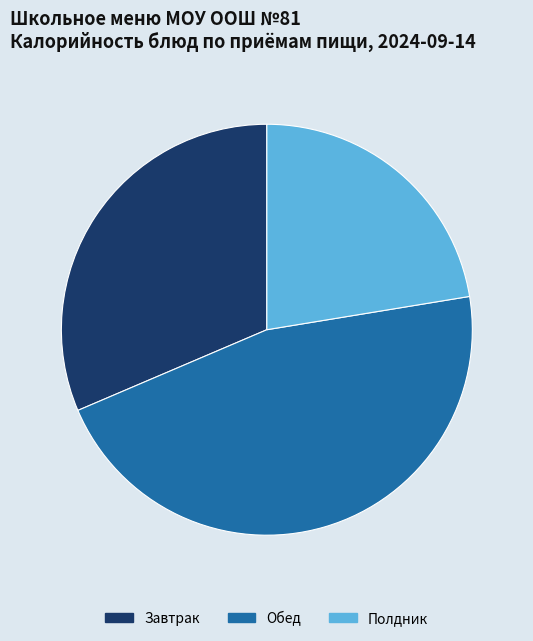

Count the number of slices in the pie.

3